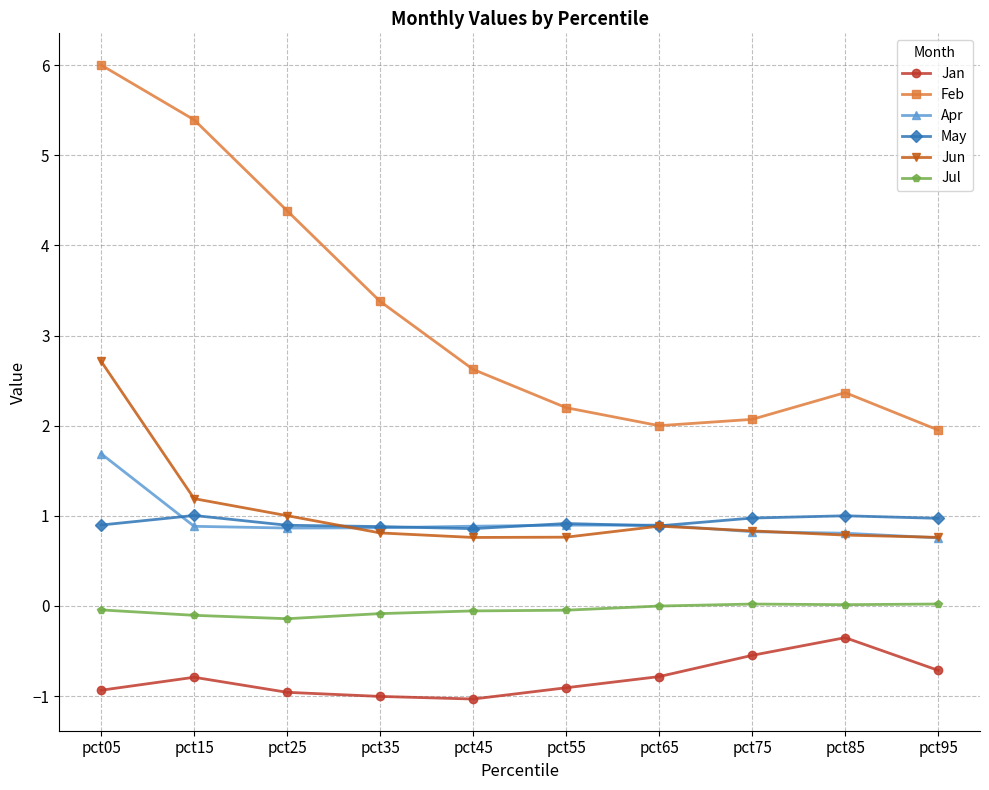

Is it true that Apr equals 0.5 at pct95?

False